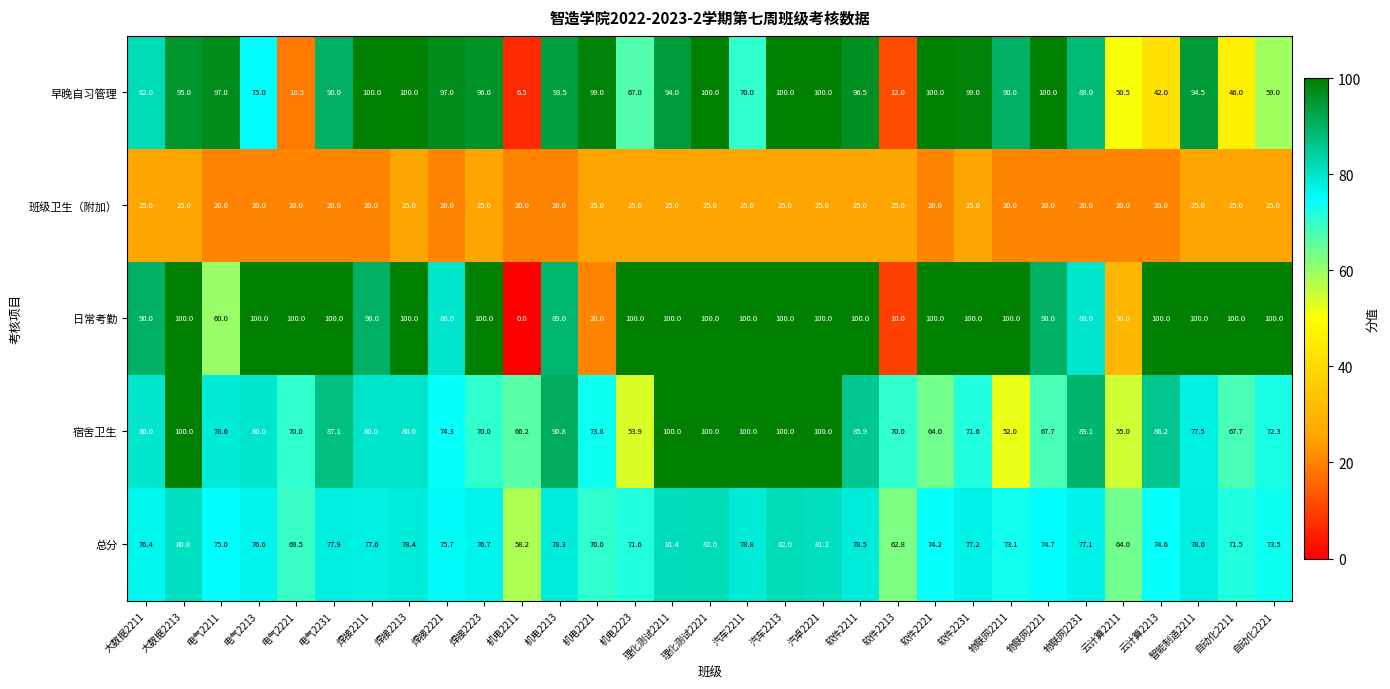

True or false: 总分 has a value of 71.6 at 机电2223.

True